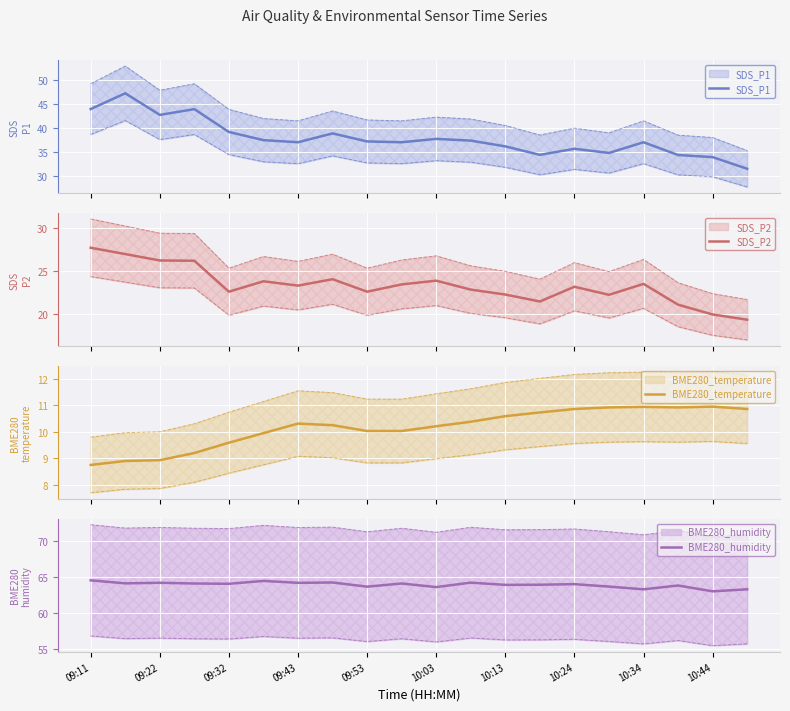

Which series has the largest total across all categories?

BME280_humidity